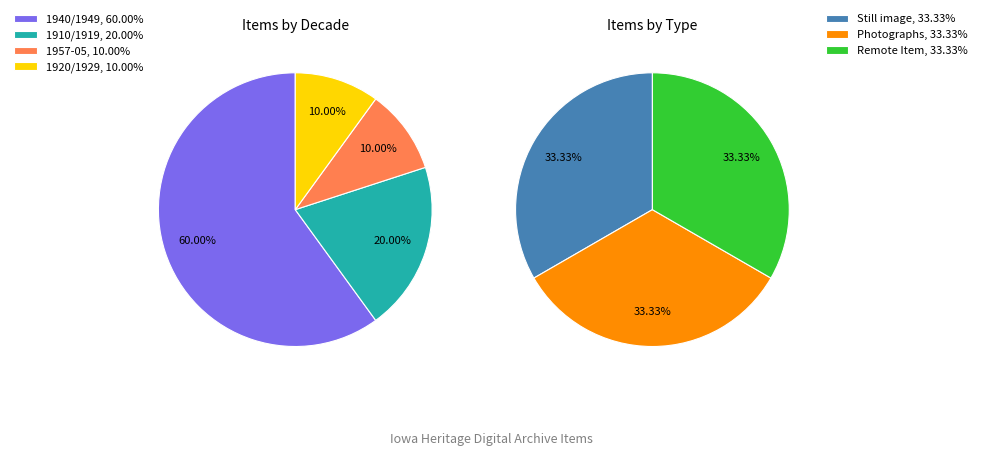

Approximately how many times larger is the value at 1940/1949 compared to 1940/1949?

1.0